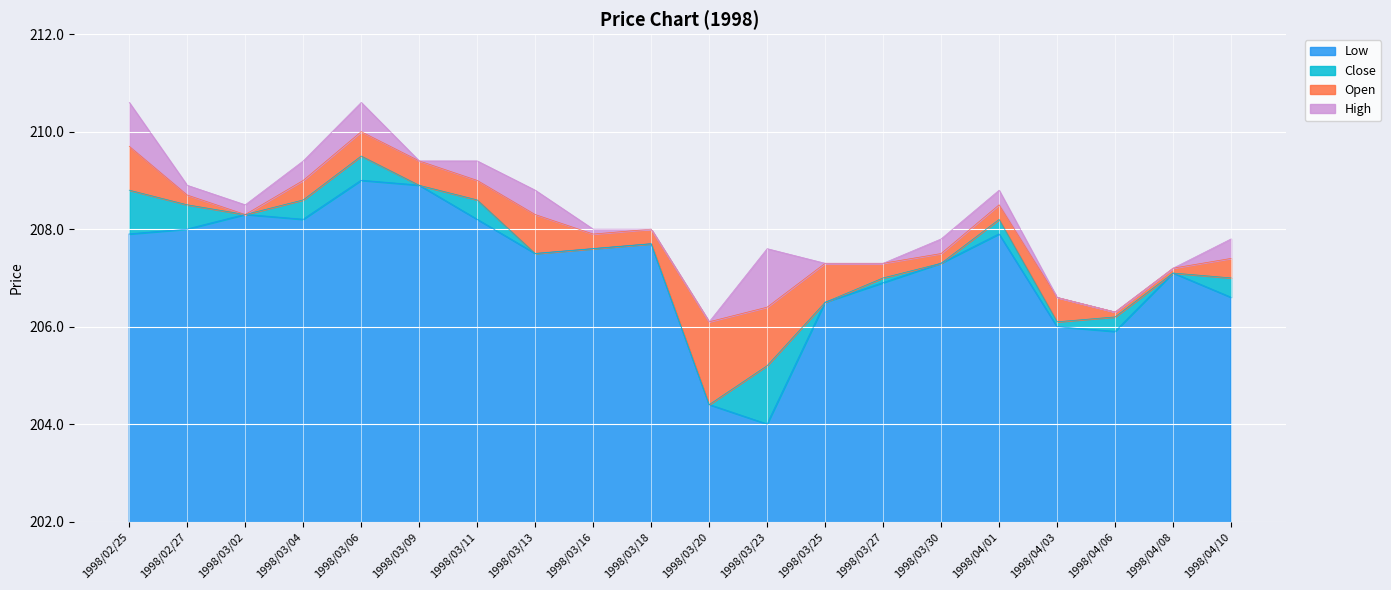

What is the total value across all series at 1998/03/04?

209.4